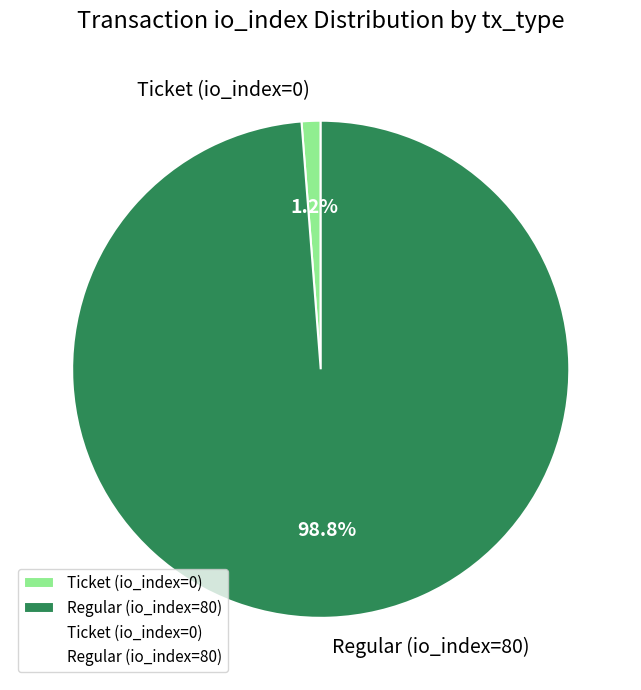

How many segments does this pie chart have?

2